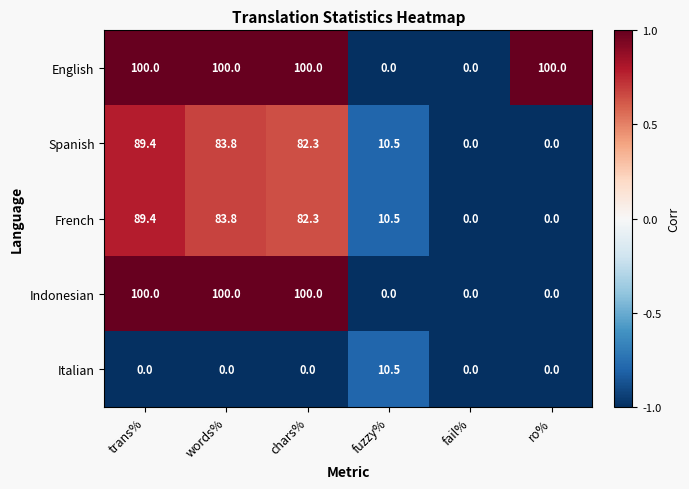

Is the value of French at trans% greater than the value of Spanish at ro%?

Yes